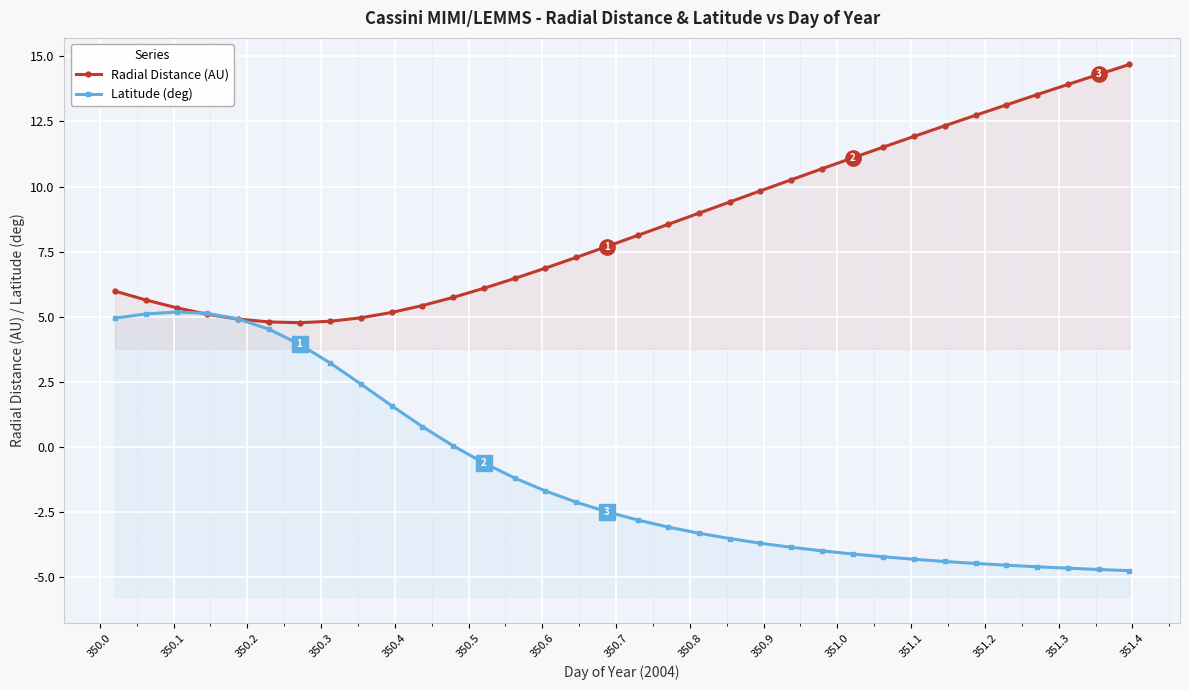

Is the value of Latitude (deg) at 32 greater than the value of Radial Distance (AU) at 350.5?

No